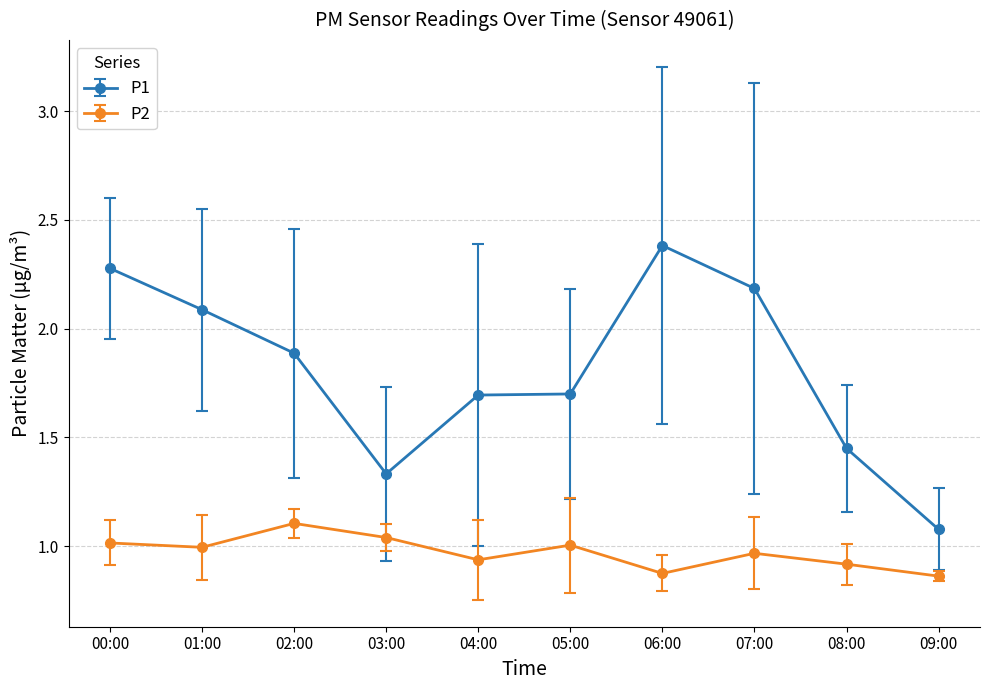

Which series has the largest range (max minus min)?

P1